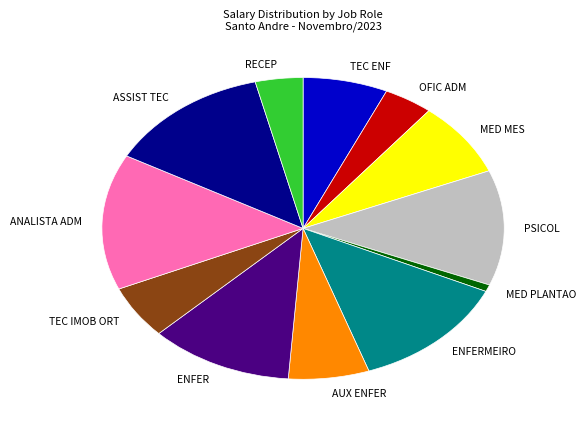

Is the sum of RECEP and MED PLANTAO greater than half?

No